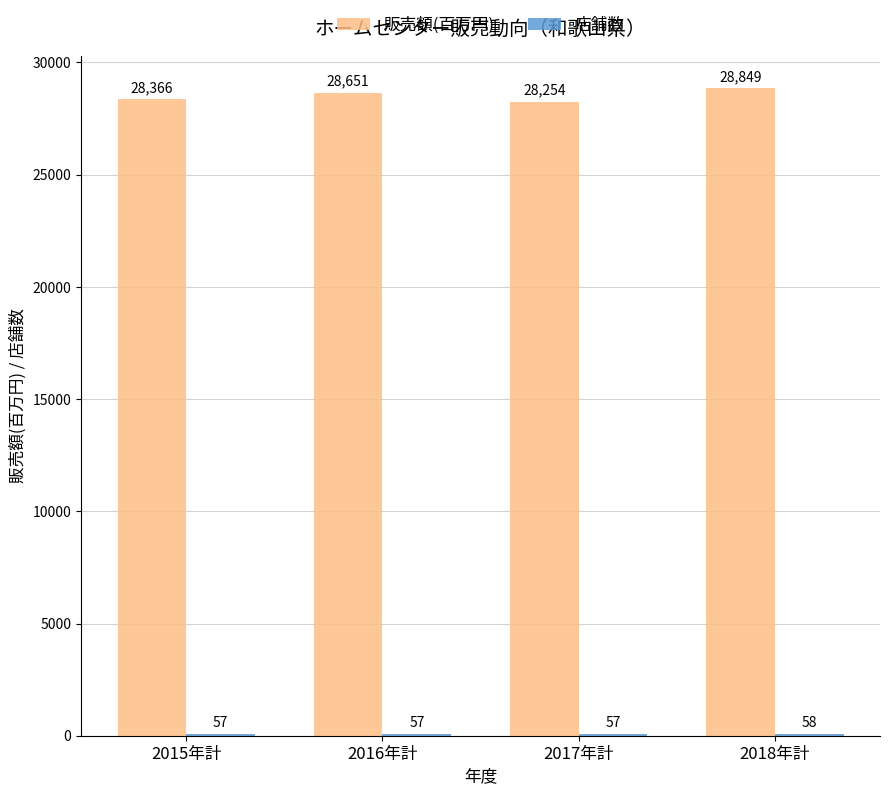

Where is 販売額(百万円) nearest to the value 28551?

2016年計